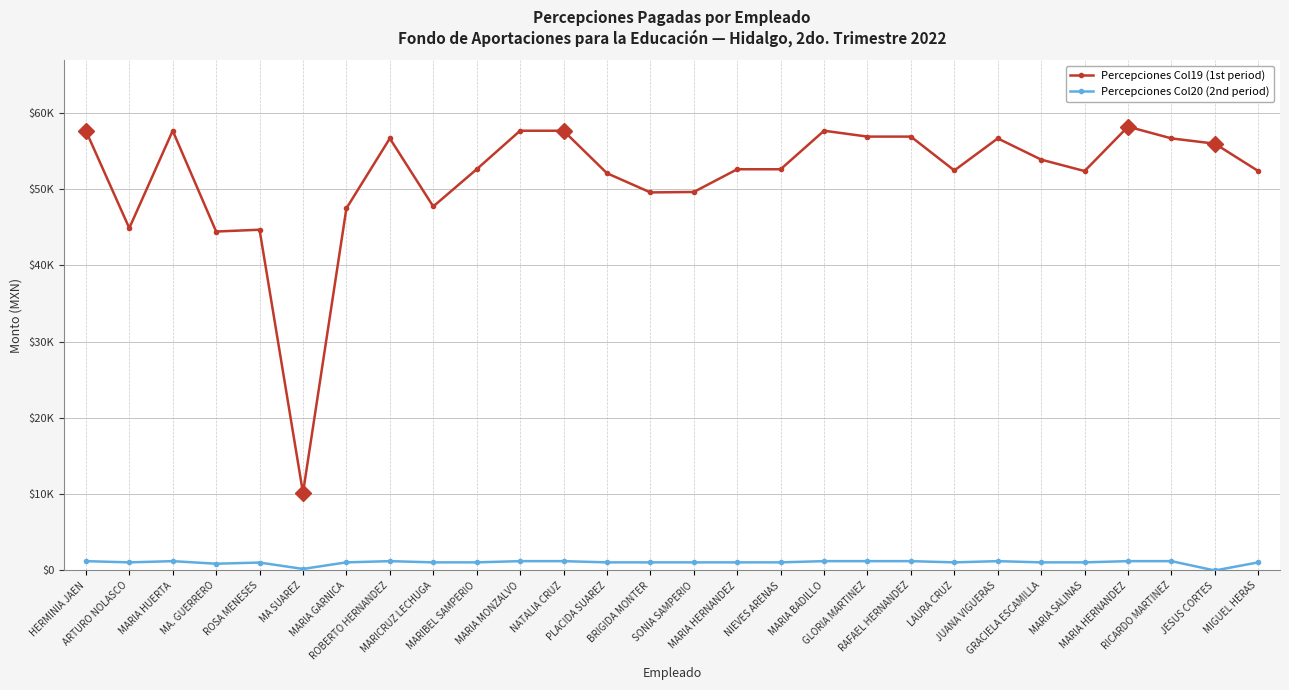

Does the chart have visible grid lines?

Yes